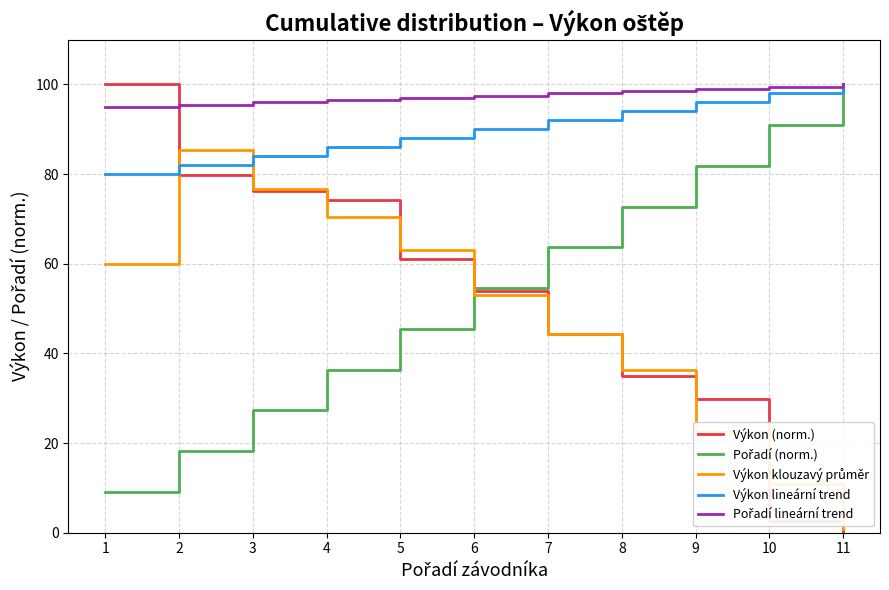

What is the lowest value of the Výkon lineární trend series?

80.0